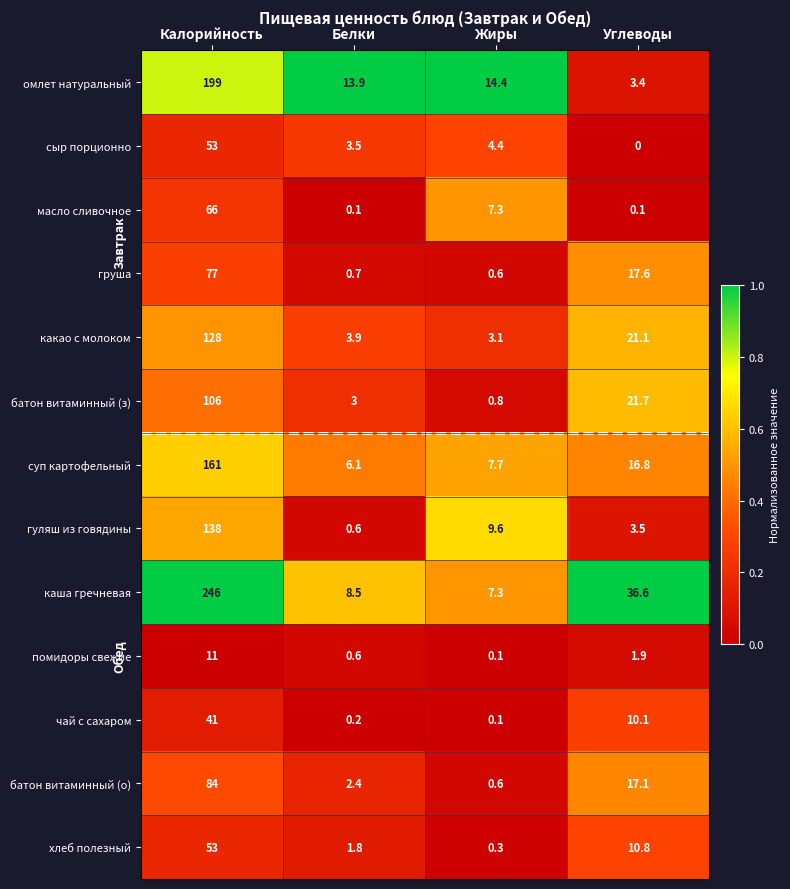

What value does the хлеб полезный series have at Жиры?

0.3